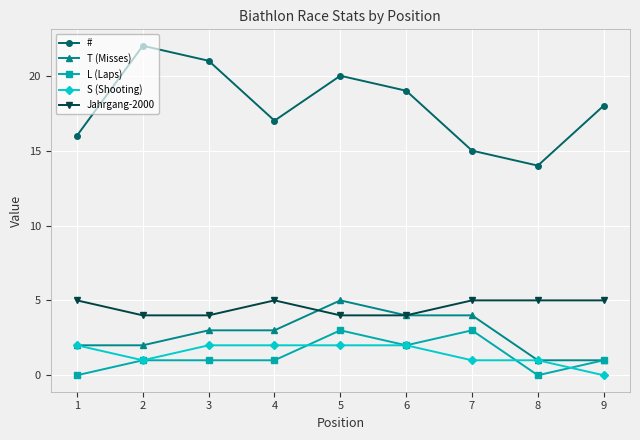

Is it true that Jahrgang-2000 equals 1 at 2?

False